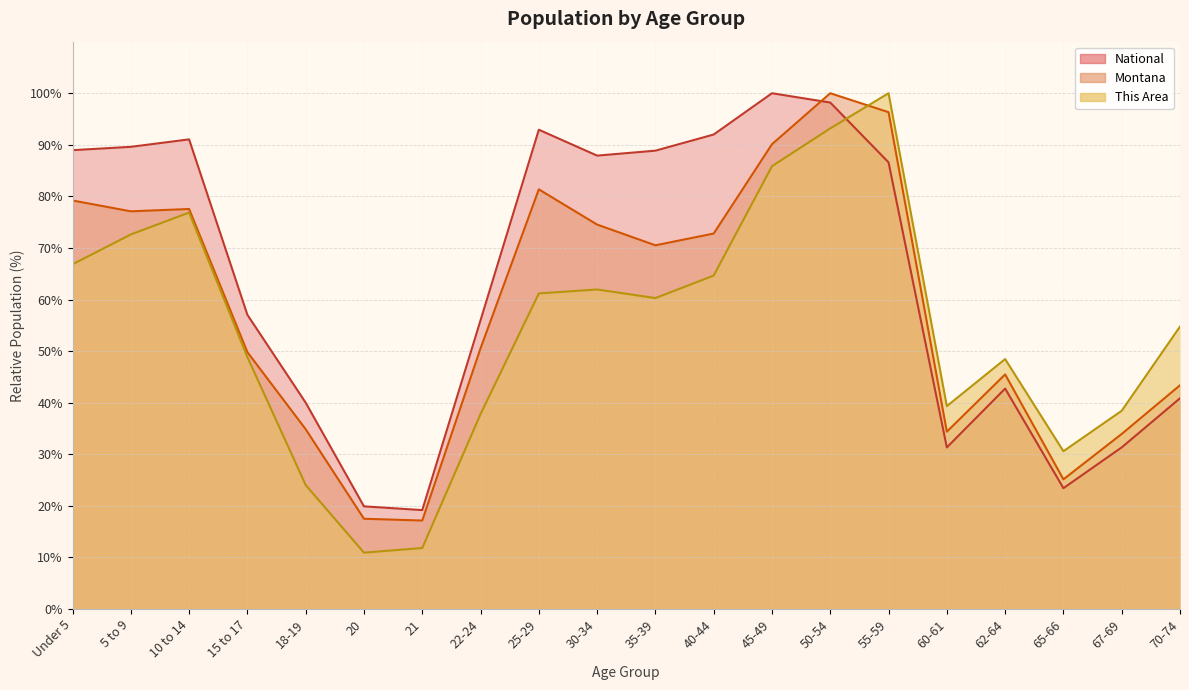

At which label does Montana first exceed 70?

Under 5